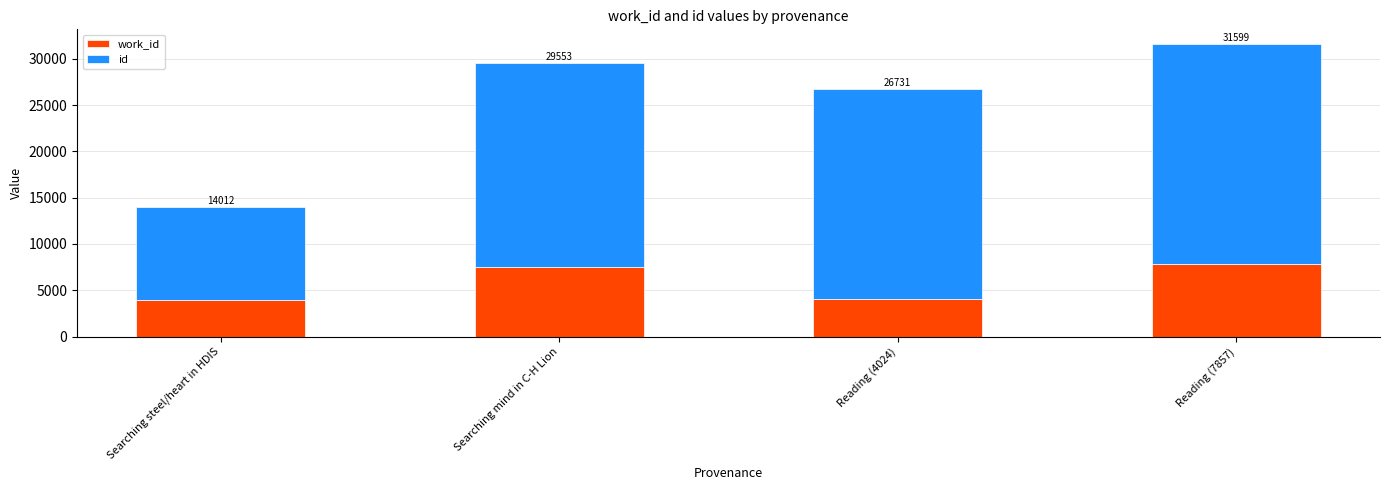

Is it true that work_id equals 13034 at Reading (7857)?

False